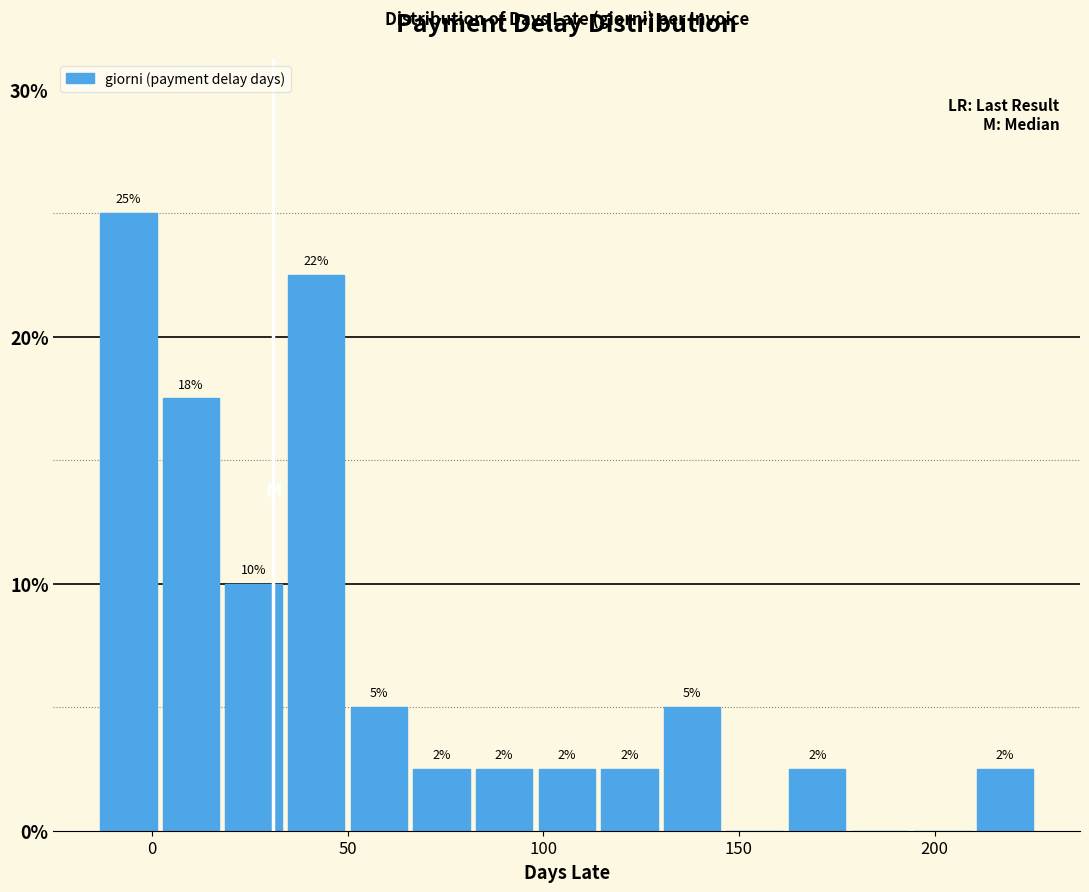

Around what value on the x-axis is the tallest bar? Give the approximate position of its centre, as read against the axis.

-5